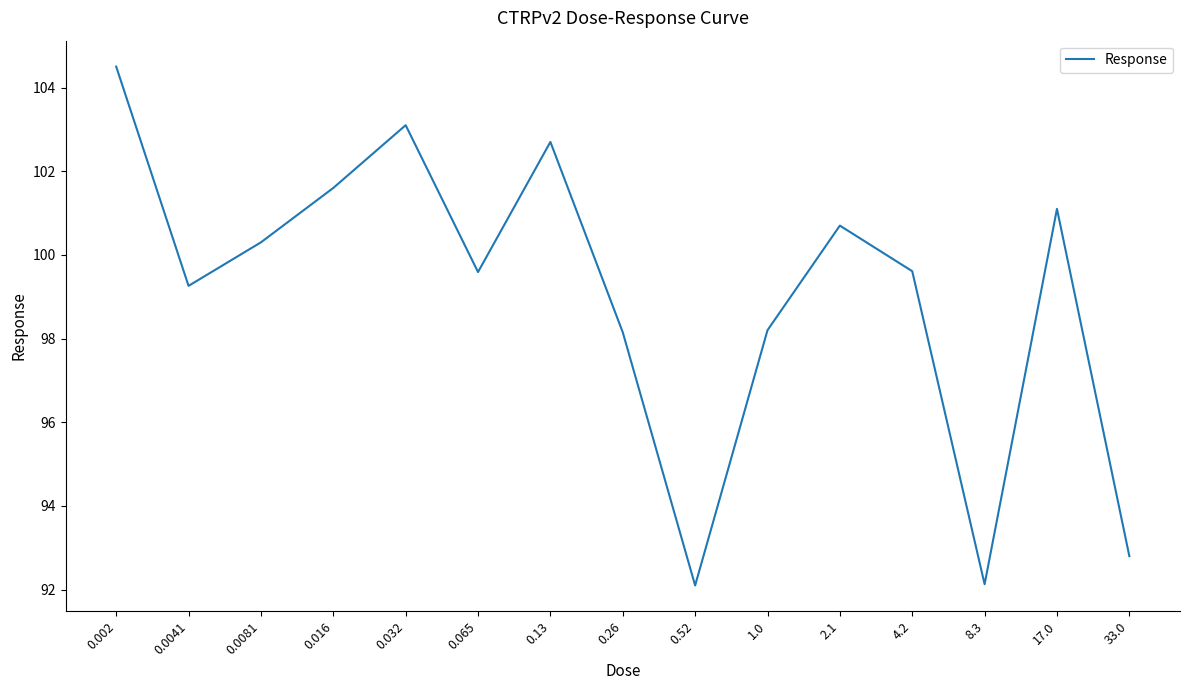

What position from the right is 2.1?

5